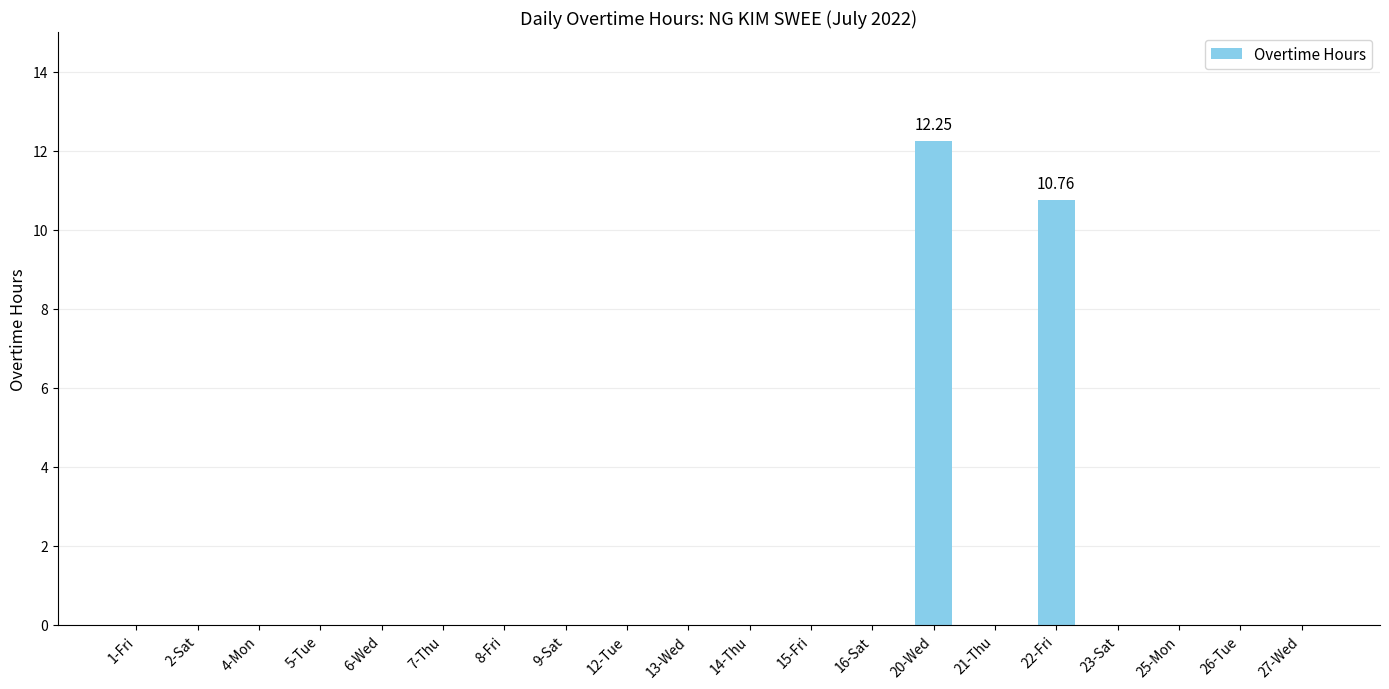

The chart shows a value of 12.2 at 20-Wed. True or false?

True